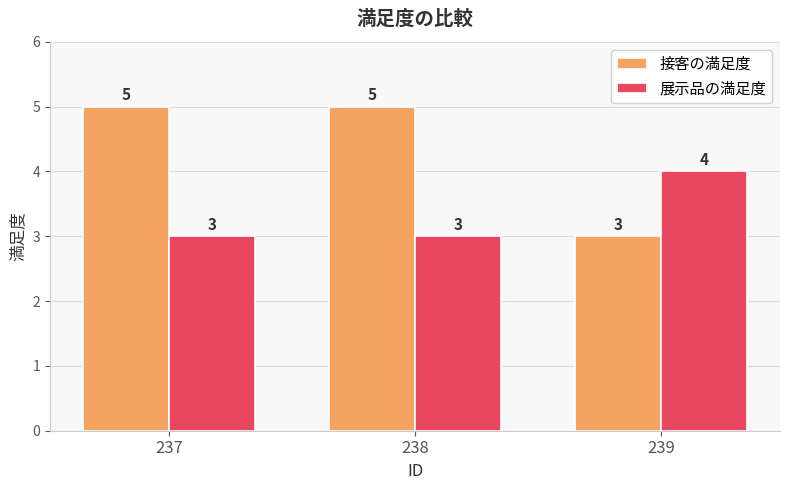

At which label does 展示品の満足度 reach its peak?

239